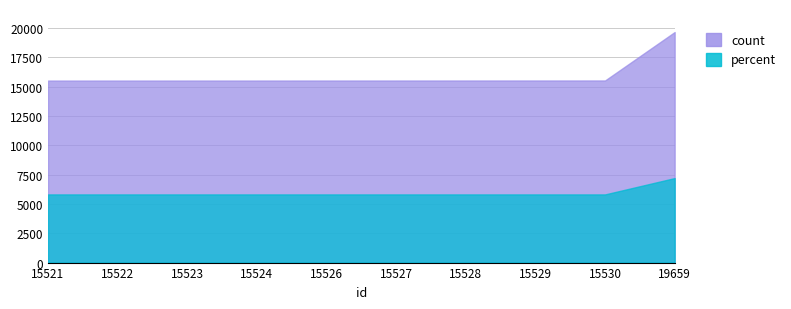

What is the value of the percent point at the 8th from the left?

5813